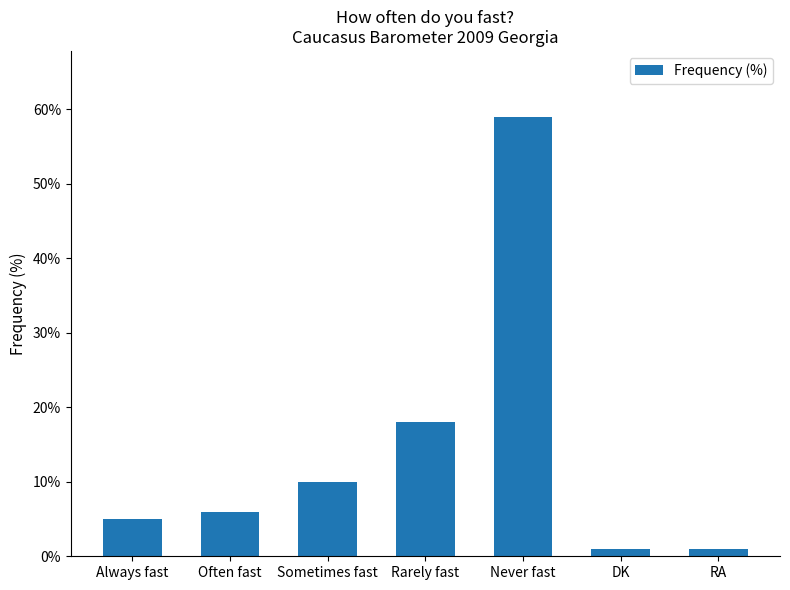

How many series are shown in this chart?

1